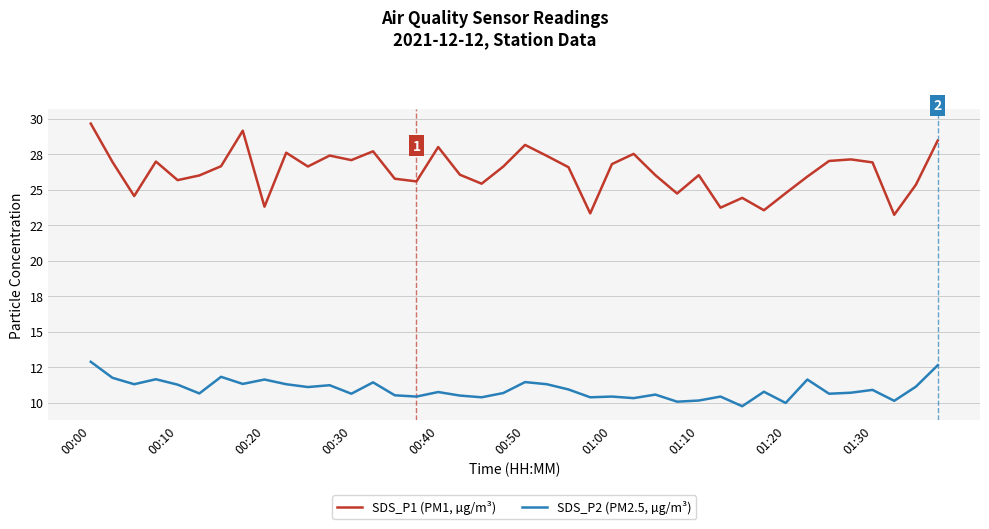

What are all the series names shown in the legend?

SDS_P1 (PM1, µg/m³), SDS_P2 (PM2.5, µg/m³)